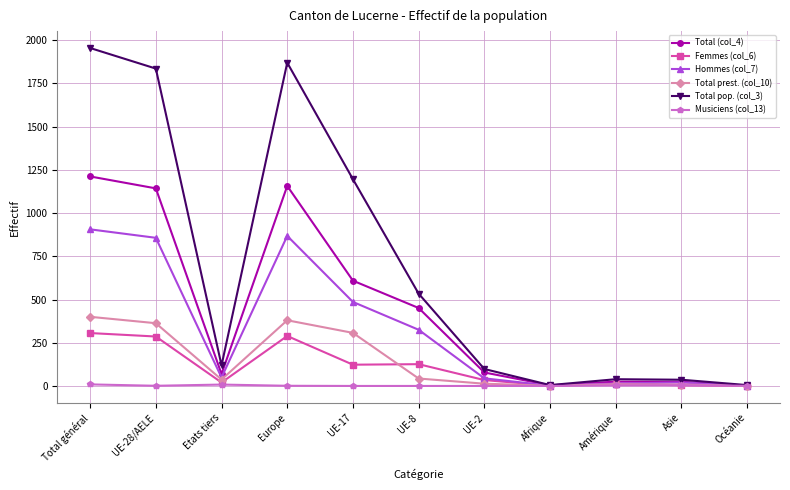

At how many categories does at least one series exceed 983?

4